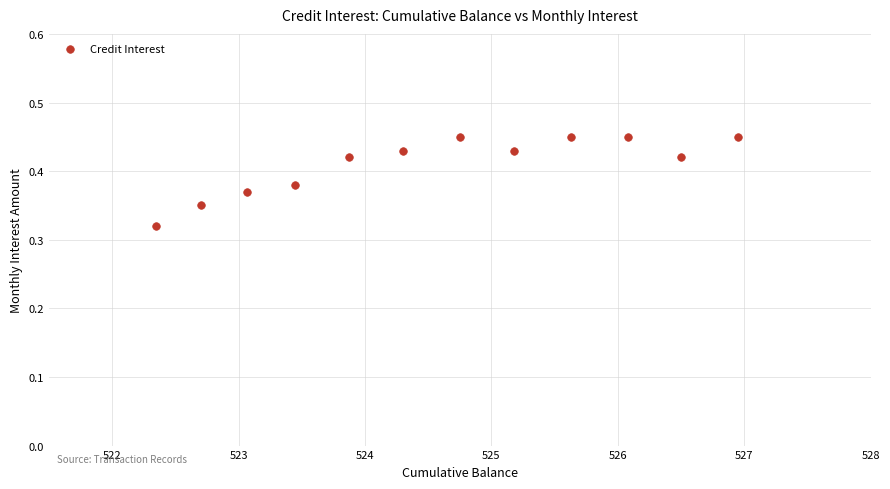

What is the range of X values (max minus min)?

4.6